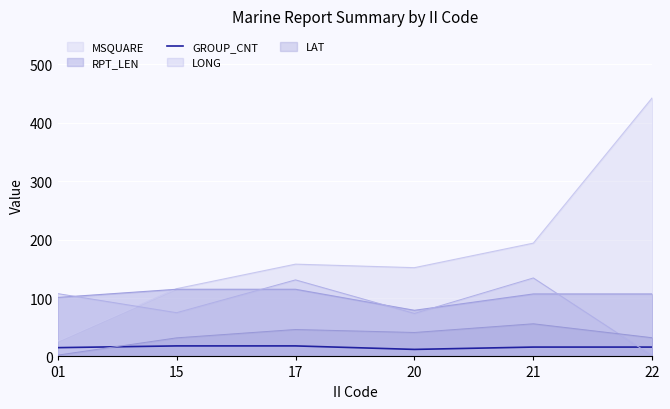

True or false: GROUP_CNT and RPT_LEN intersect in this chart.

False